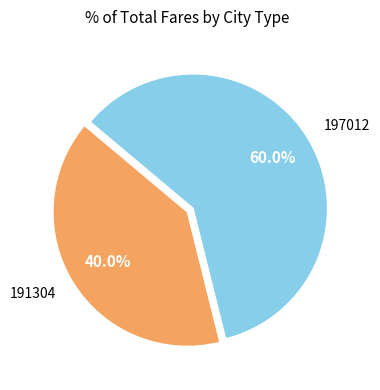

To the nearest percent, what is the average slice percentage?

50%